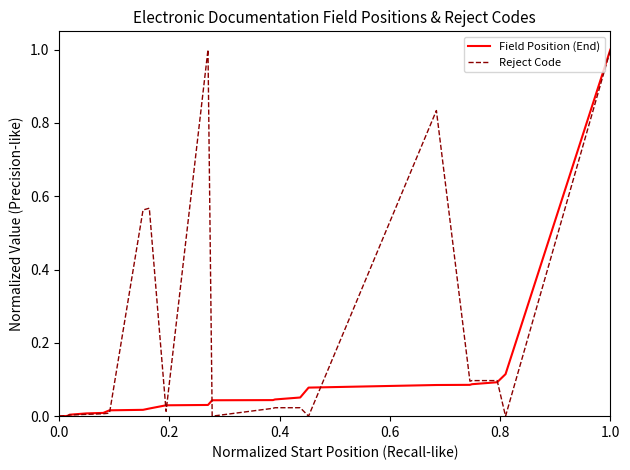

What is the difference between the maximum and minimum values in the Reject Code series?

1.0